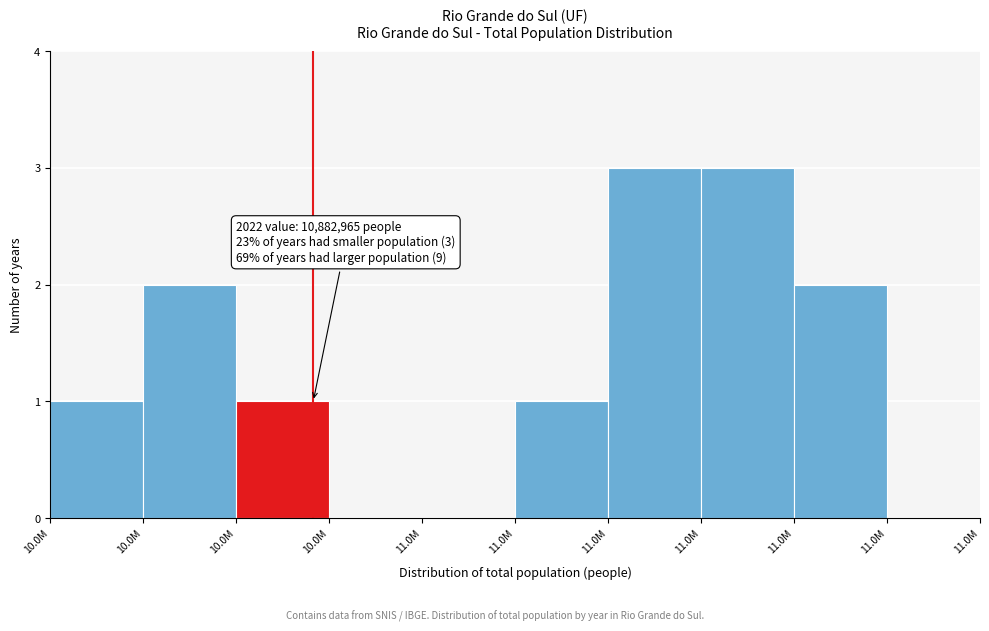

Are the bars horizontal?

No